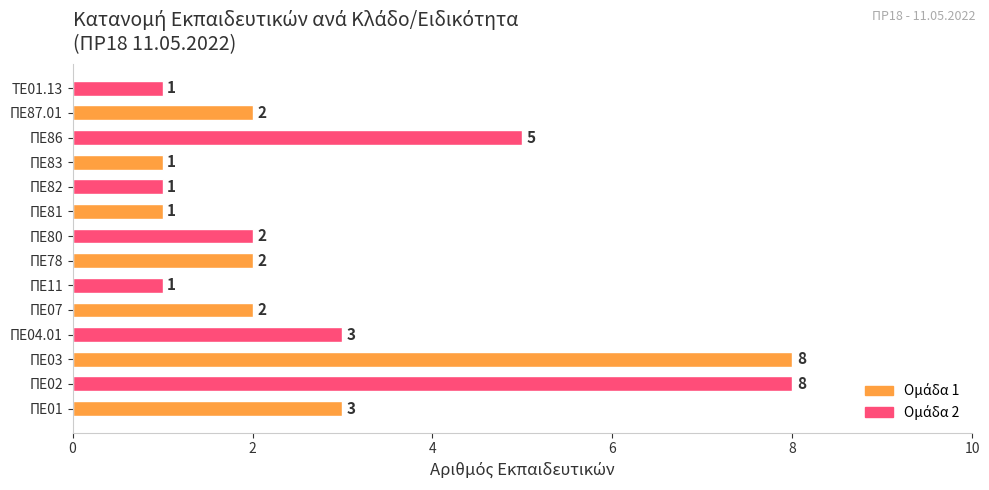

Reading bottom to top, what are all the values shown in this chart?

3	8	8	3	2	1	2	2	1	1	1	5	2	1